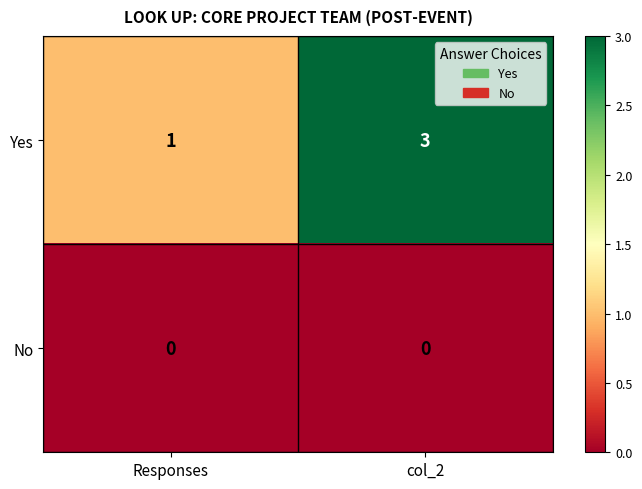

Which series has the widest spread of values?

Yes